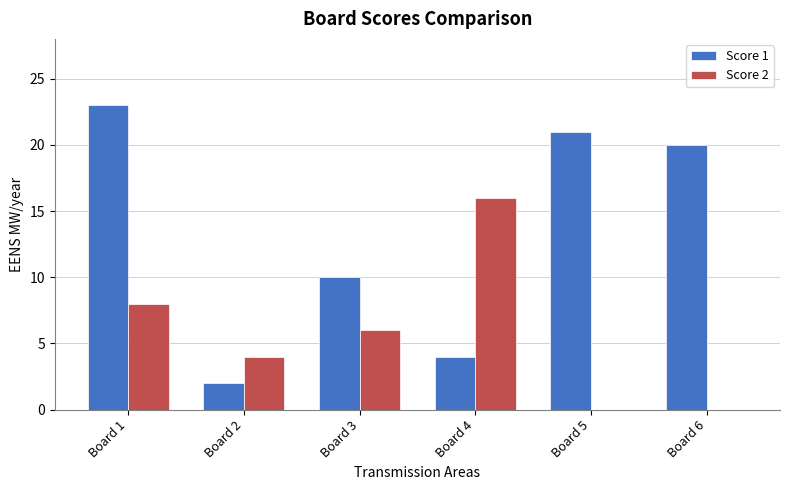

Which label corresponds to the largest value in the chart?

Board 1